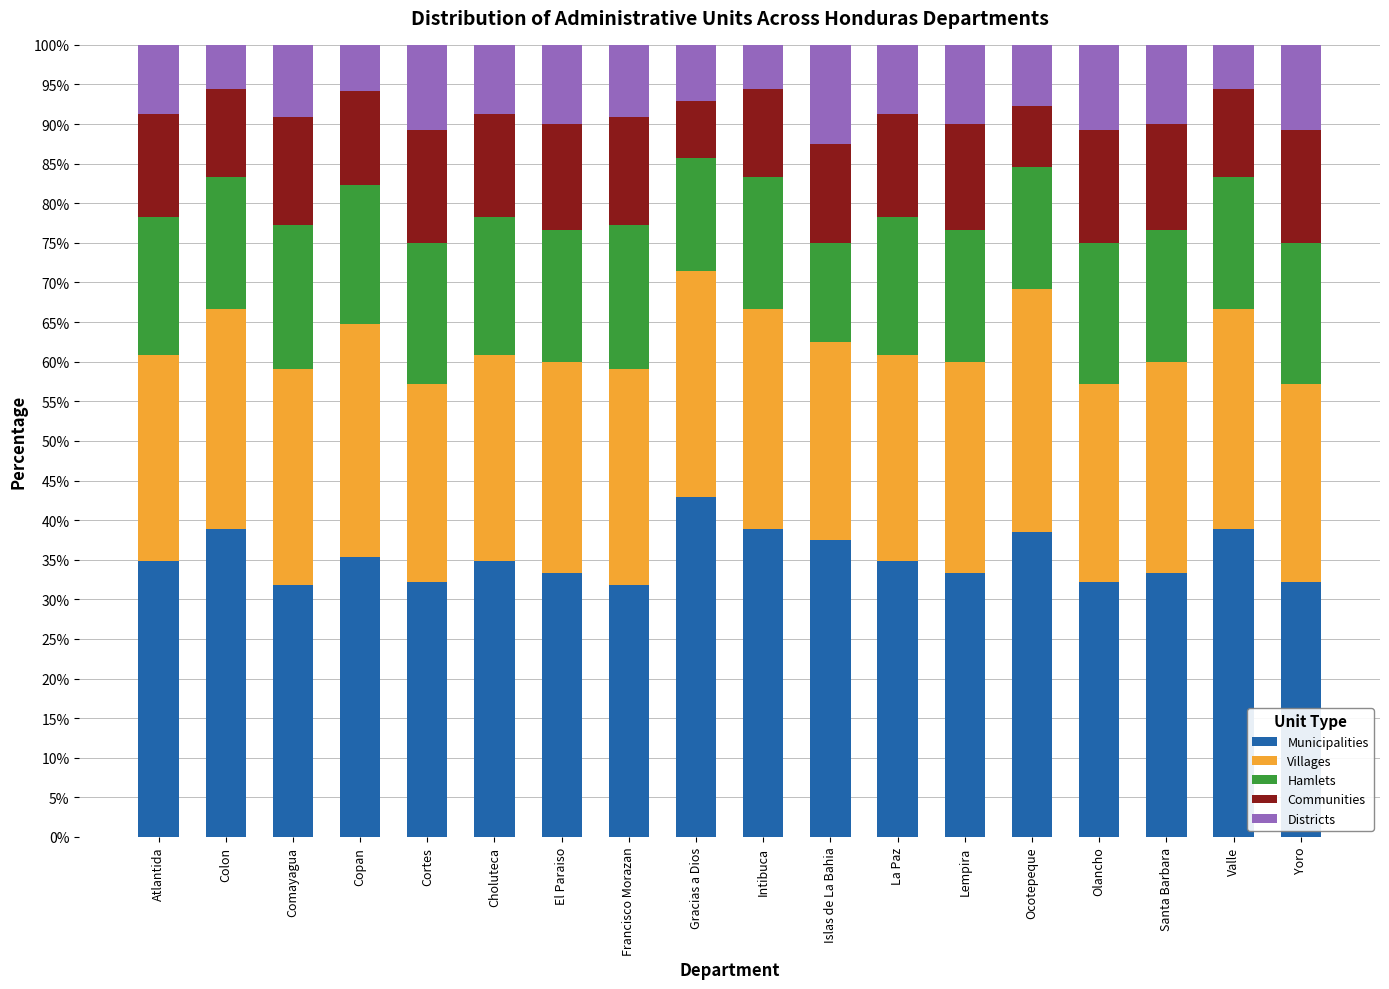

Which category has the highest value in the Municipalities series?

Gracias a Dios